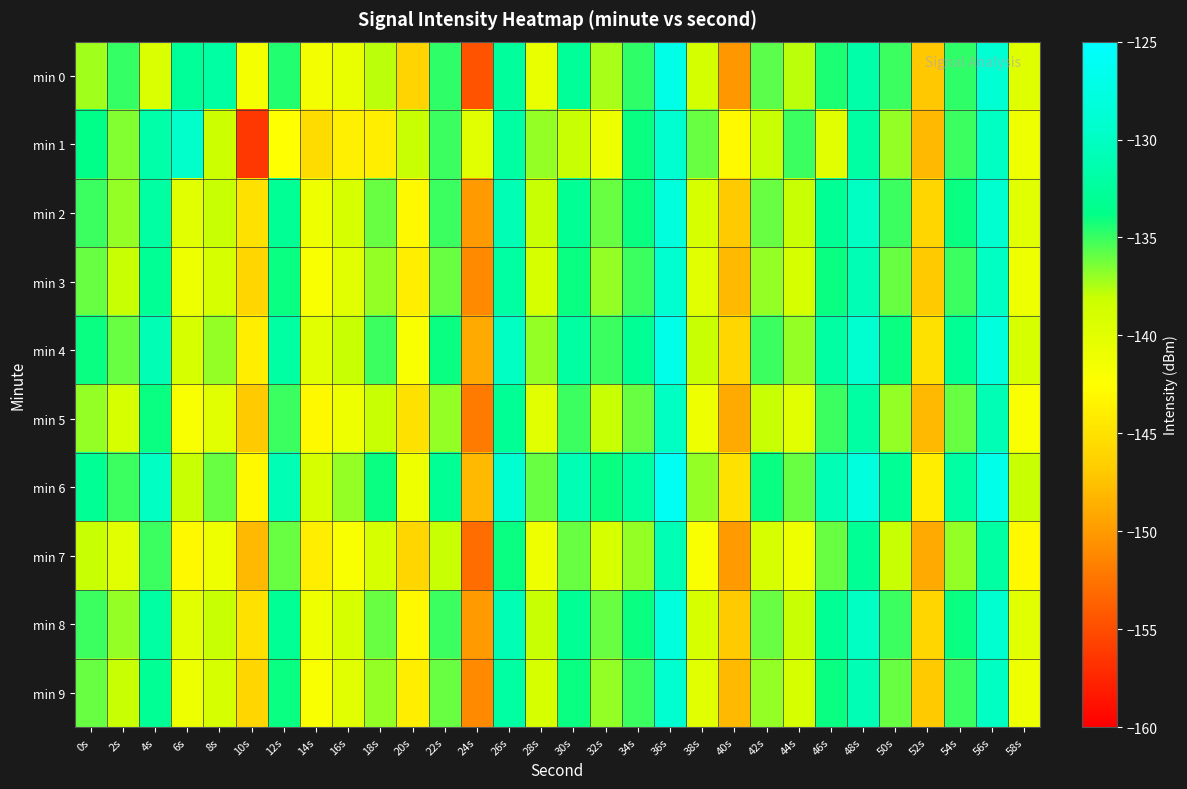

Rank the series at 6s from lowest to highest value.

min 7, min 5, min 3, min 9, min 2, min 8, min 4, min 6, min 0, min 1